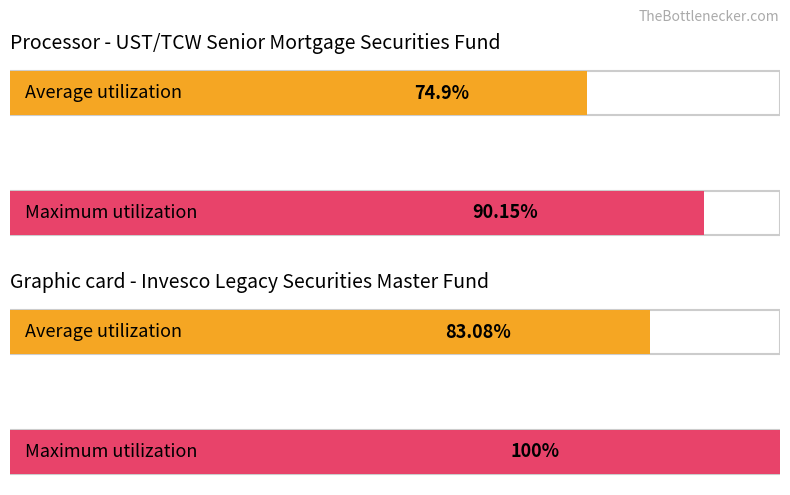

How many groups of bars are there?

4